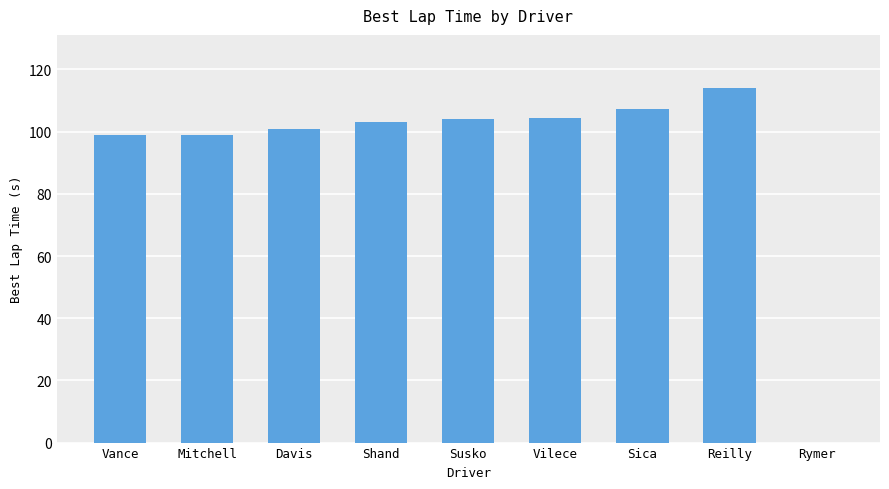

Count the number of data series in this chart.

1